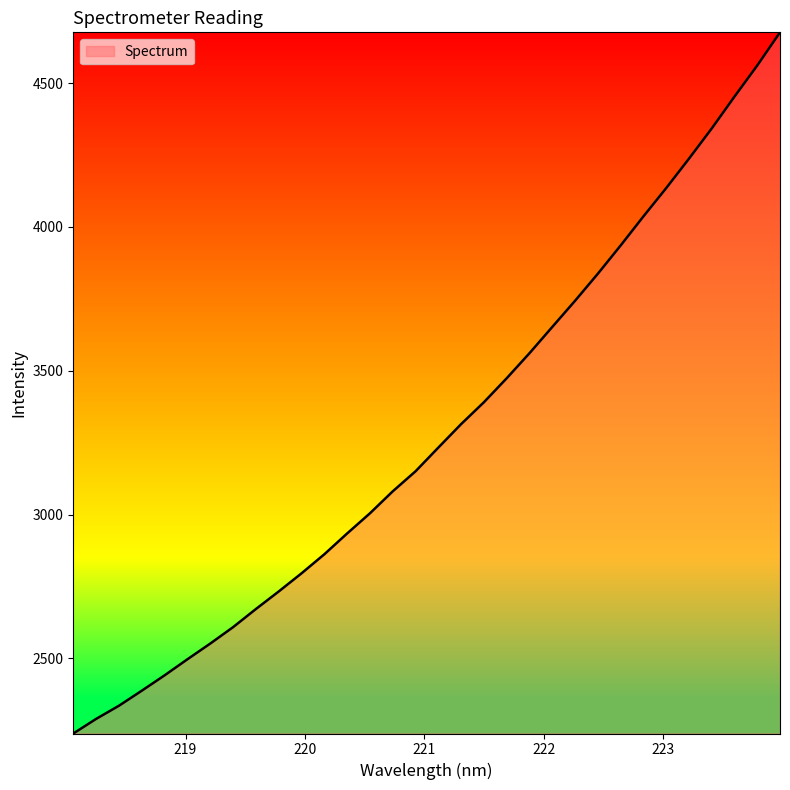

What is the difference between the maximum and minimum values?

2437.6